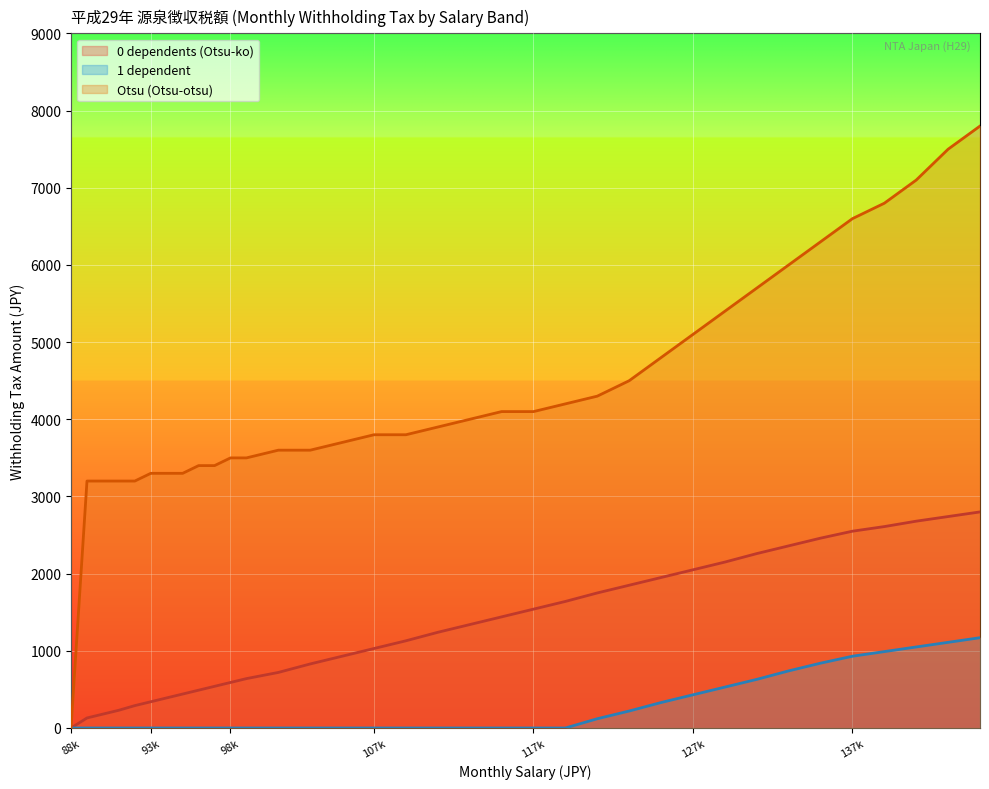

What is the sum of all Otsu (Otsu-otsu) values?

153200